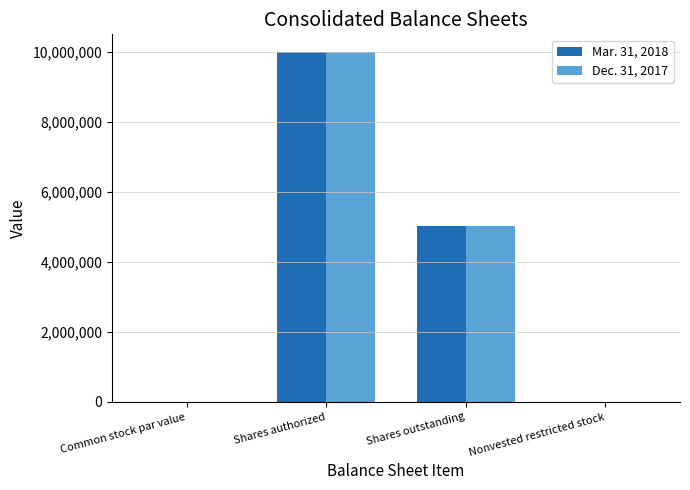

Which series changed the most between Shares authorized and Shares outstanding?

Dec. 31, 2017